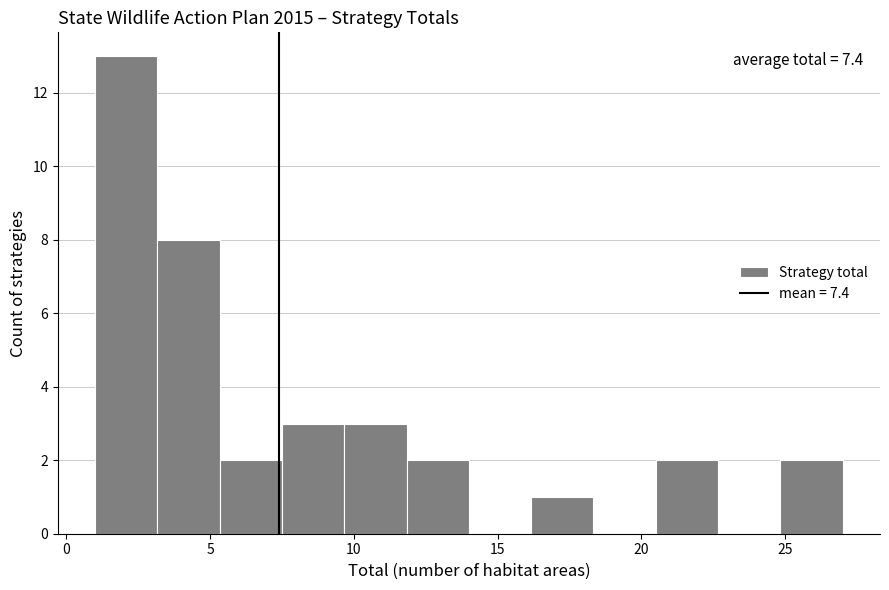

Over which range of the x-axis is the bar tallest?

1.0 to 3.0